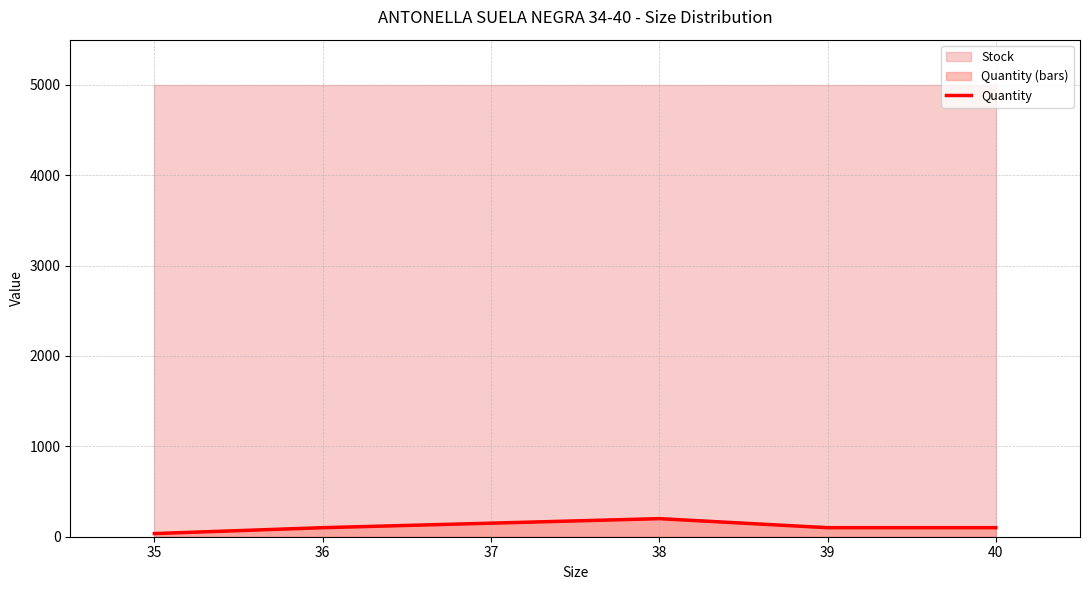

Which has a higher value, 35 or 38?

38